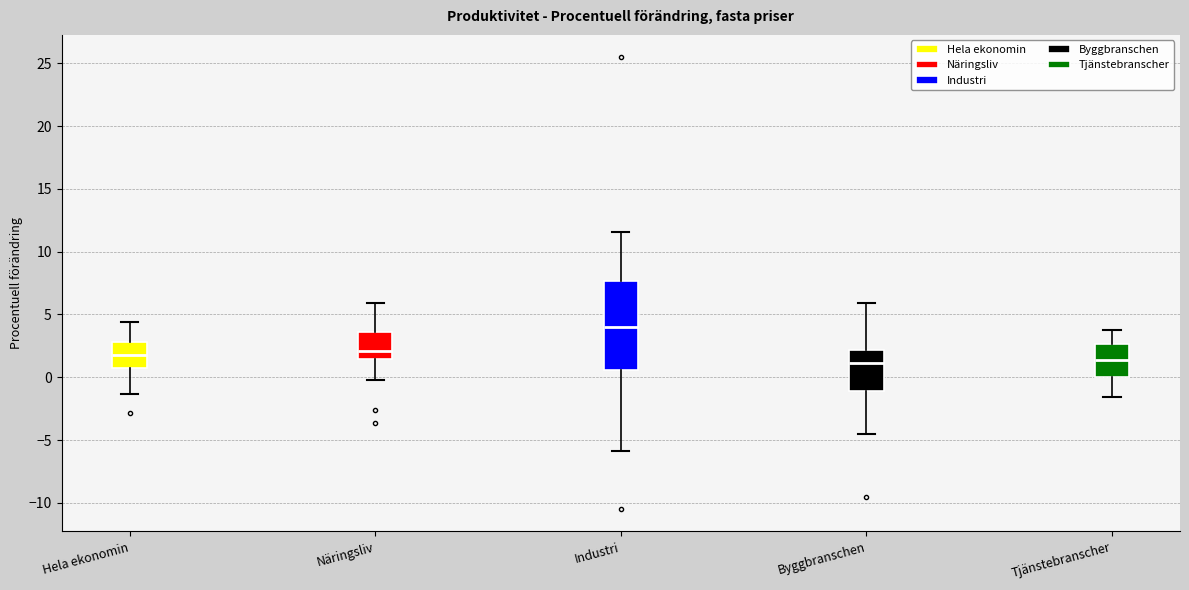

Reading left to right, transcribe this box plot: for each box, give where its median line is, the range the box spans, and where its two whiskers end, as read against the y-axis. The values are not printed on the chart, so give them approximately, as read against the axis.

Hela ekonomin: median 2.0, box 1.0 to 3.0, whiskers -1.5 to 4.5
Näringsliv: median 2.0, box 1.5 to 3.5, whiskers 0.0 to 6.0
Industri: median 4.0, box 0.5 to 7.5, whiskers -6.0 to 11.5
Byggbranschen: median 1.0, box -1.0 to 2.0, whiskers -4.5 to 6.0
Tjänstebranscher: median 1.5, box 0.0 to 2.5, whiskers -1.5 to 3.5